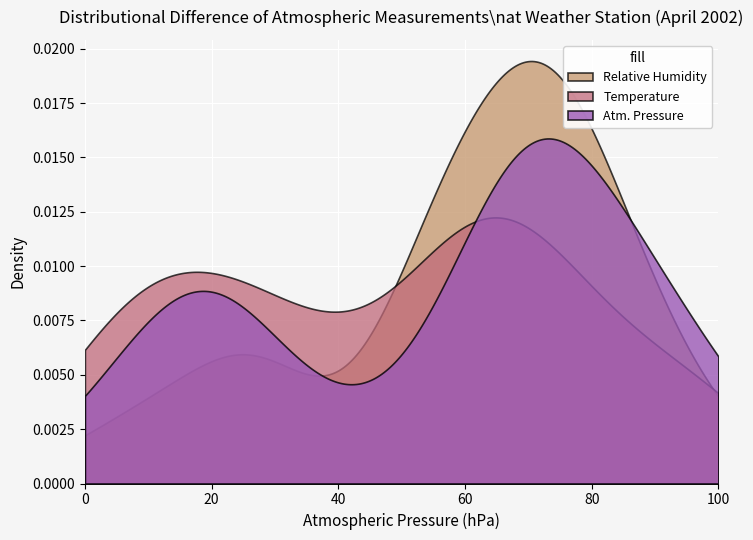

Which series has the largest range (max minus min)?

Relative Humidity